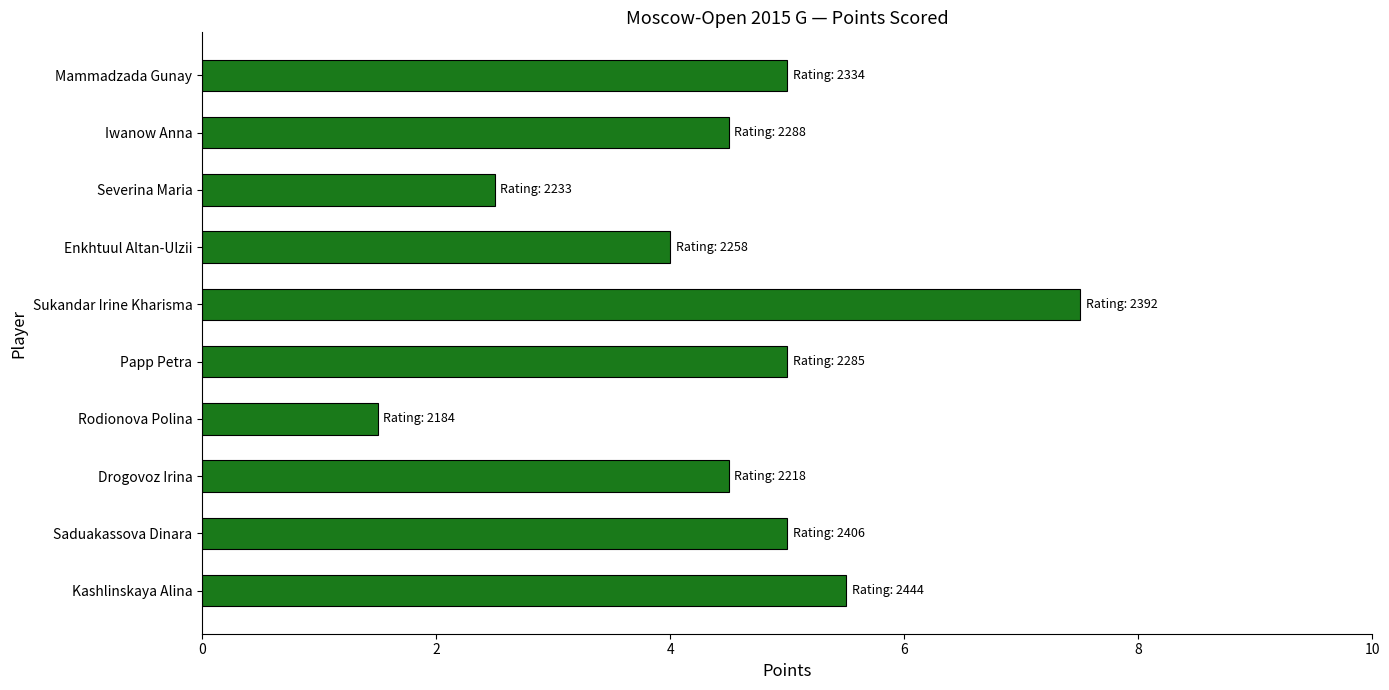

Does the chart contain any negative values?

No